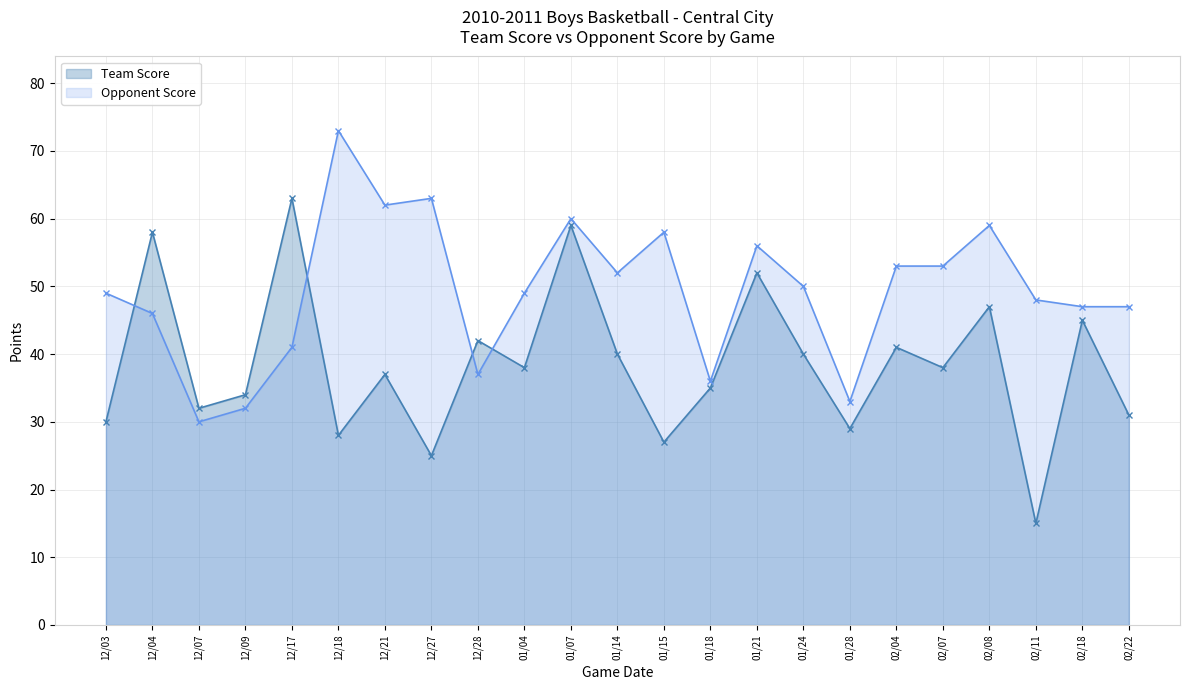

Between 01/07 and 02/07, which is larger?

01/07